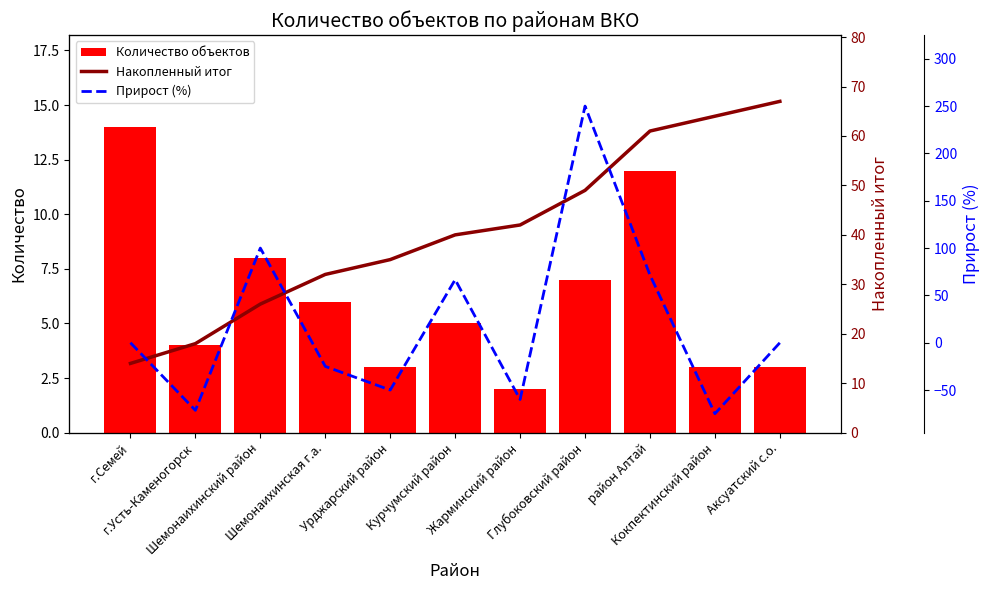

At which label does Количество объектов first exceed 5?

г.Семей